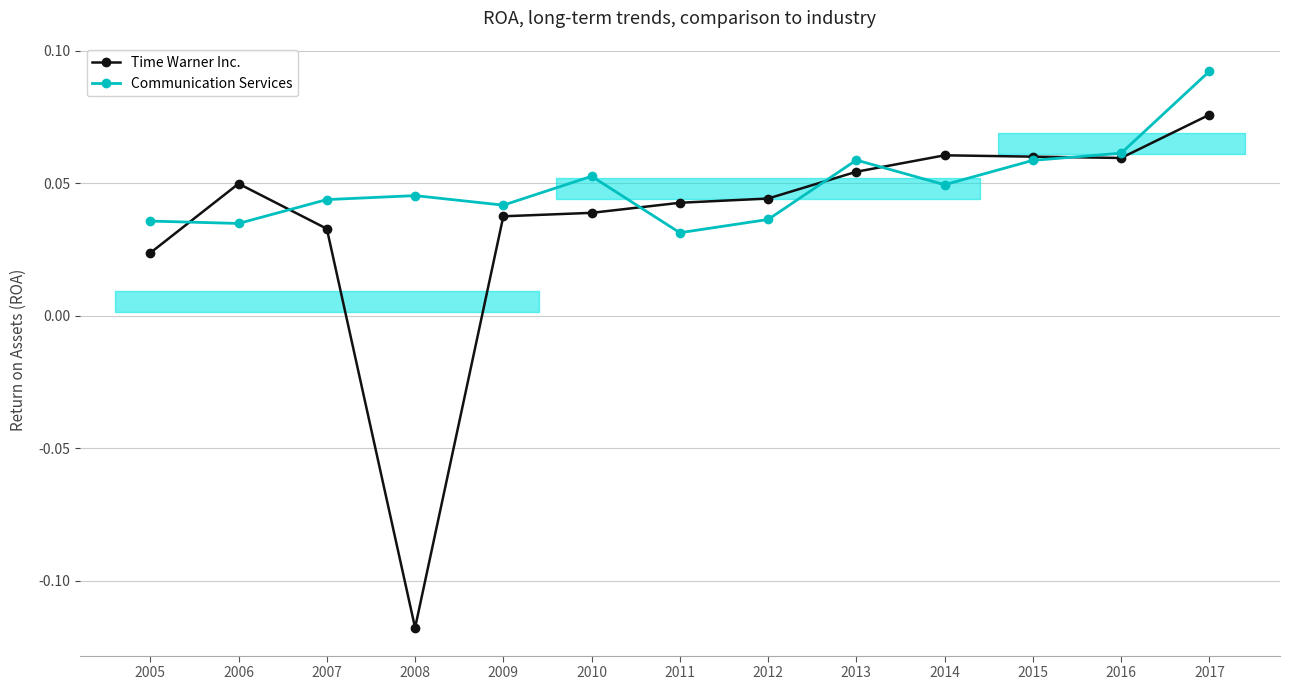

How many times do Communication Services and Time Warner Inc. cross each other?

6